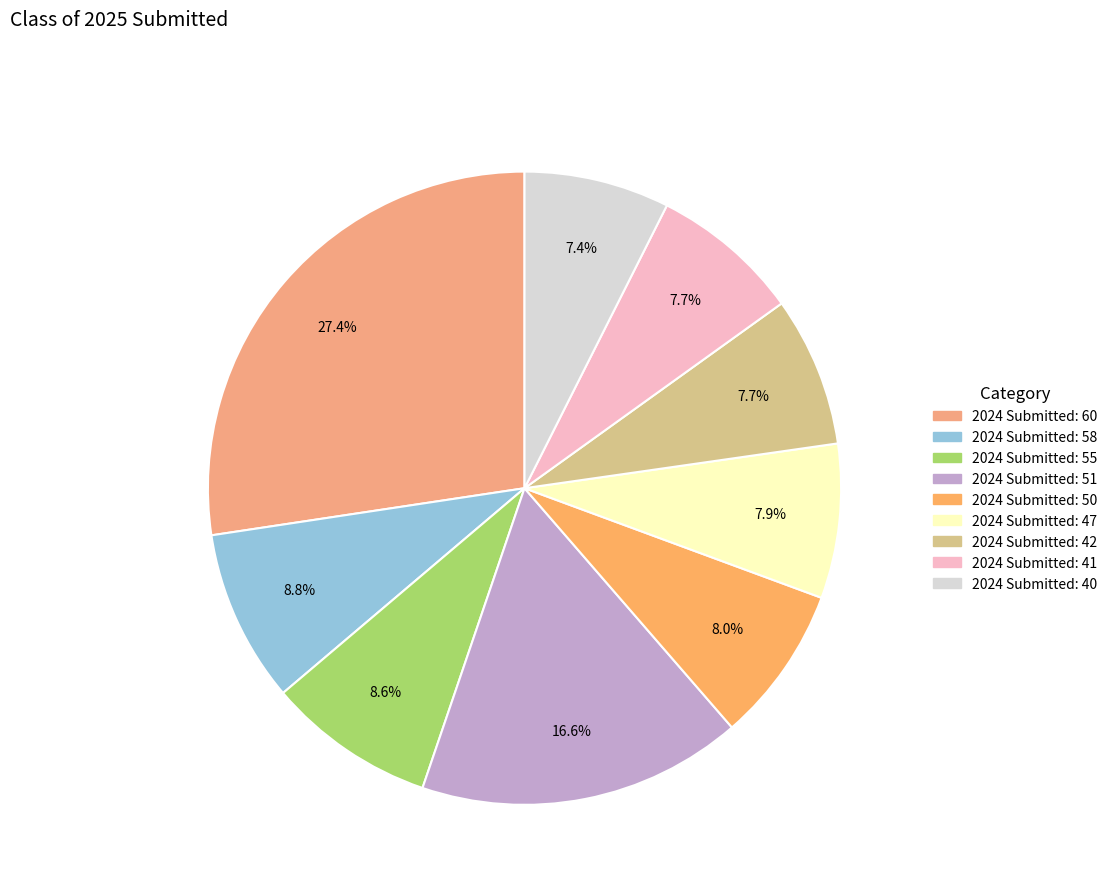

To the nearest percent, what is the difference between the largest and smallest slice percentages?

20%